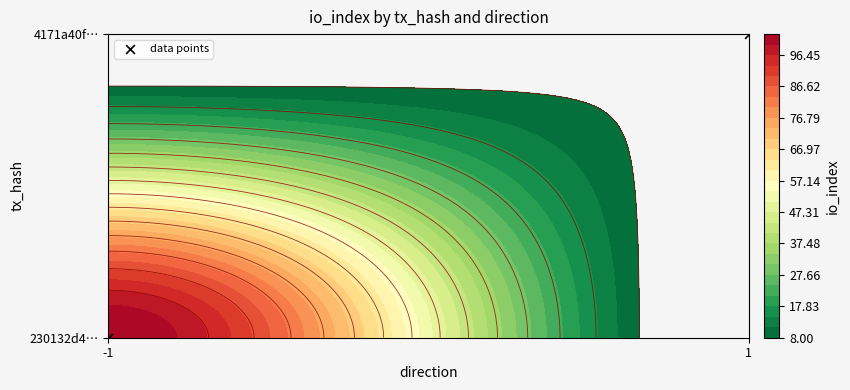

Count the values in the range 0 to 1.

2